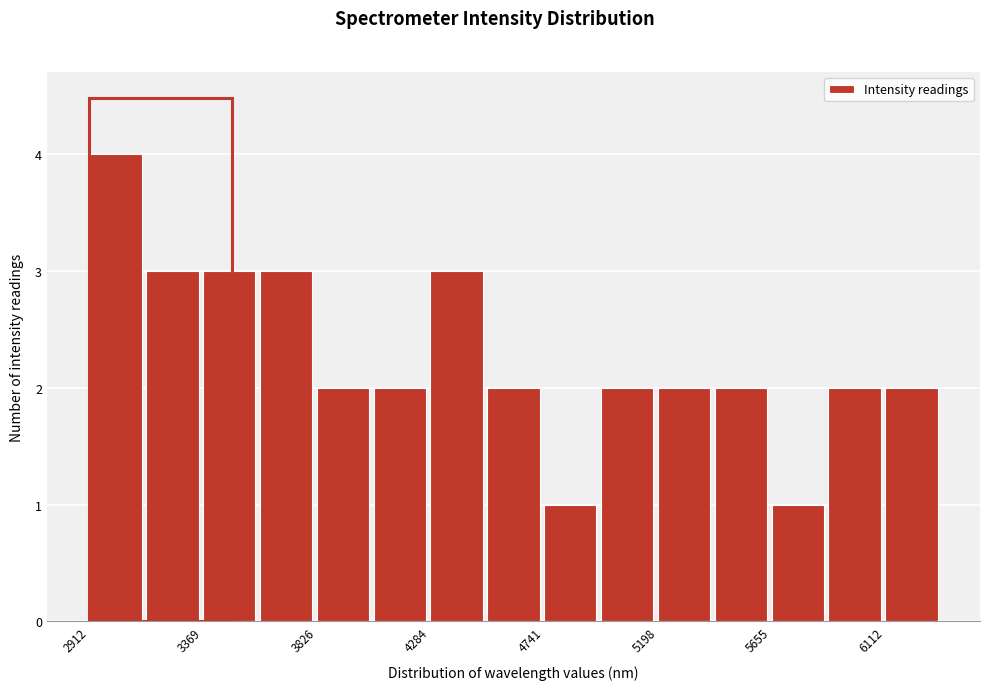

Over which range of the x-axis is the bar tallest?

2900 to 3150